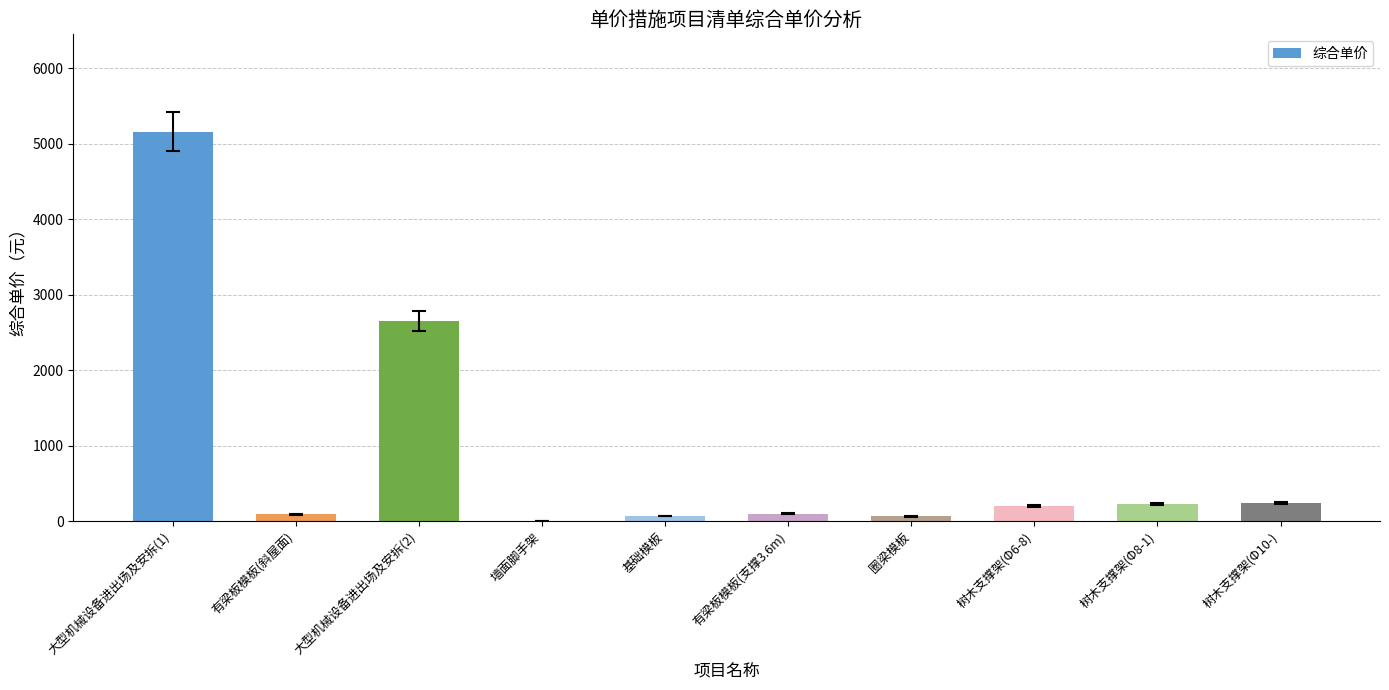

What is the average value?

881.9